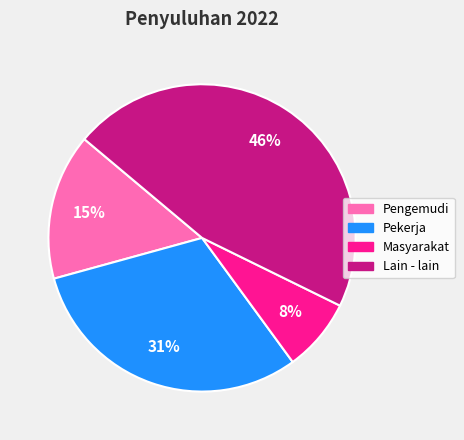

Is Masyarakat the majority of the pie?

No